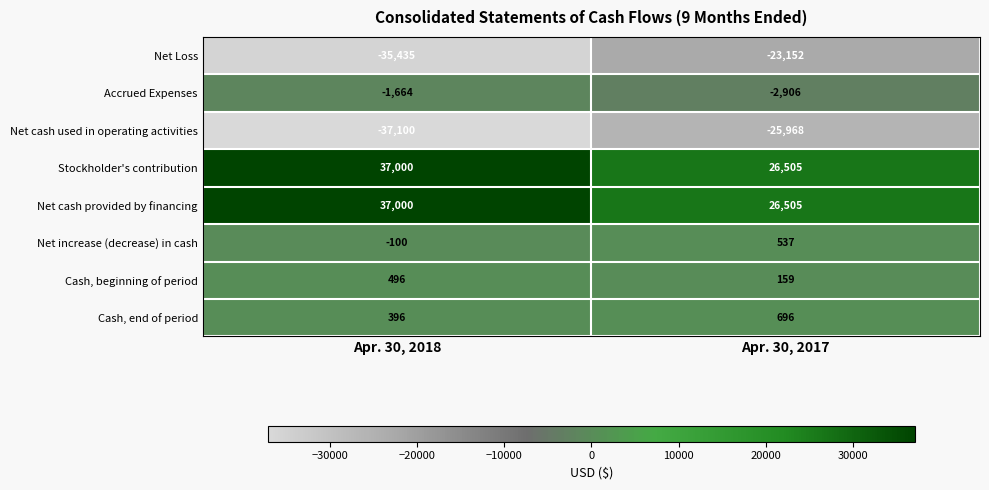

At which label is Cash, end of period closest to 546?

Apr. 30, 2018